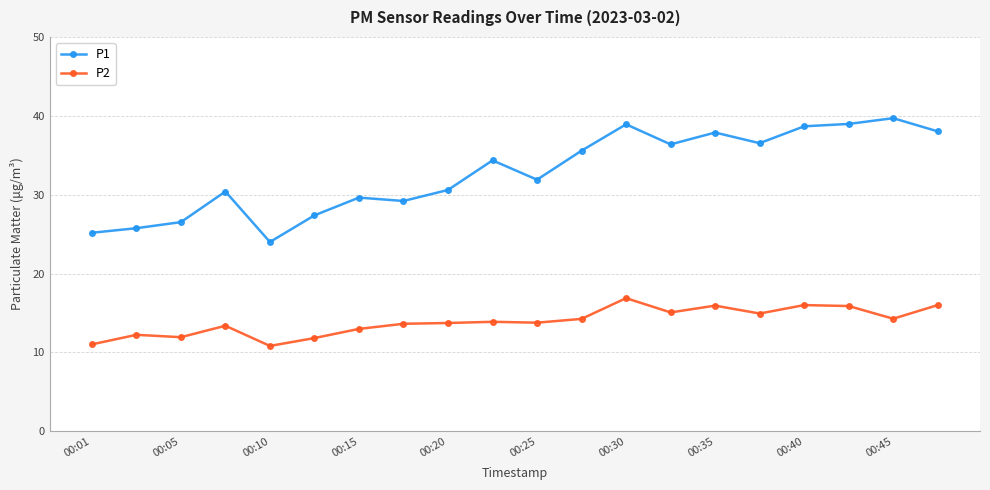

What is the highest value of the P1 series?

39.7